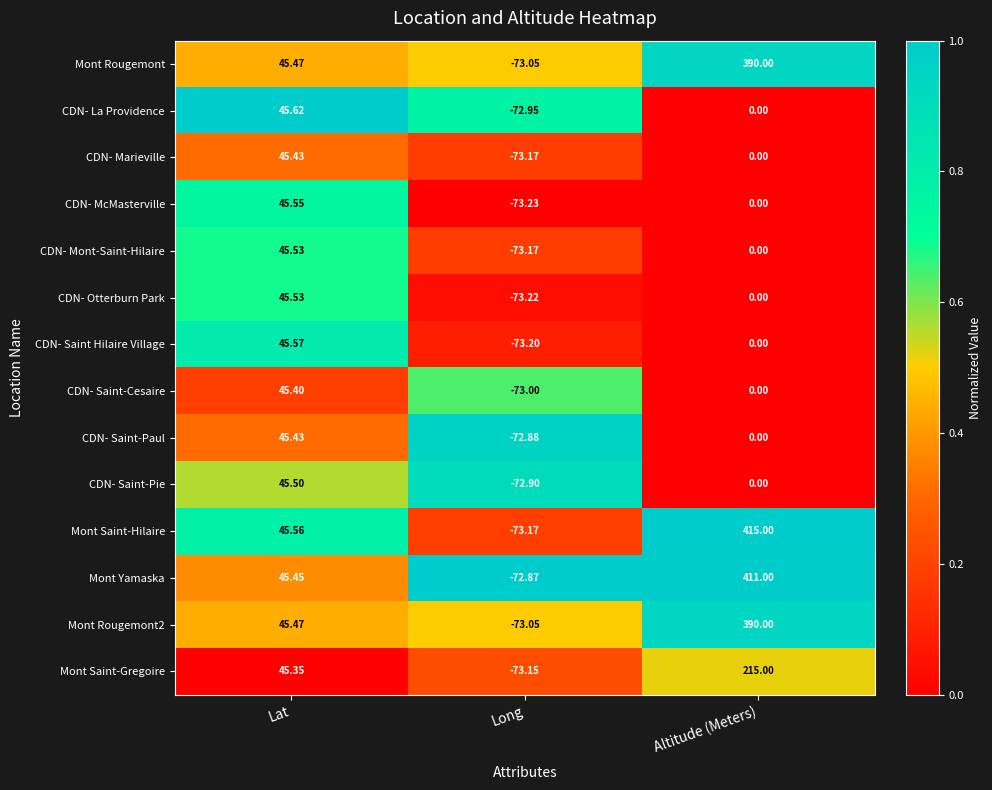

At which category is the sum across all series the highest?

Altitude (Meters)